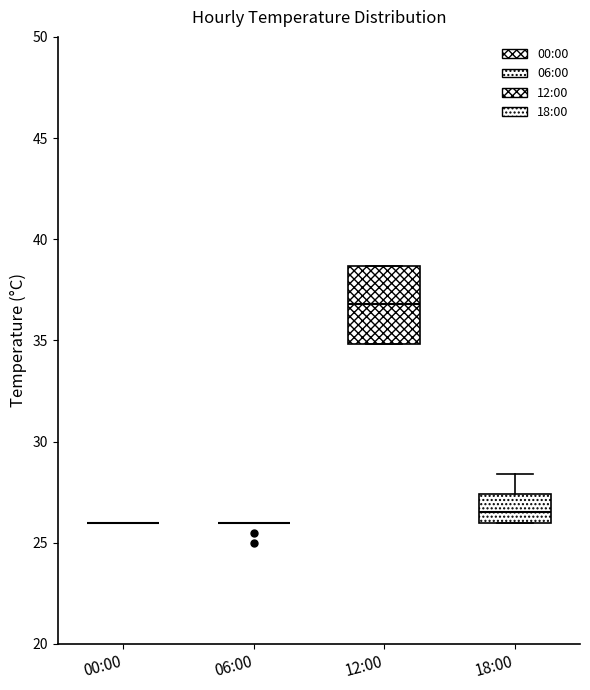

Reading left to right, transcribe this box plot: for each box, give where its median line is, the range the box spans, and where its two whiskers end, as read against the y-axis. The values are not printed on the chart, so give them approximately, as read against the axis.

00:00: box collapsed to a line at 26.0, whiskers 26.0 to 26.0
06:00: box collapsed to a line at 26.0, whiskers 26.0 to 26.0
12:00: median 37.0, box 35.0 to 38.5, whiskers 35.0 to 38.5
18:00: median 26.5, box 26.0 to 27.5, whiskers 26.0 to 28.5